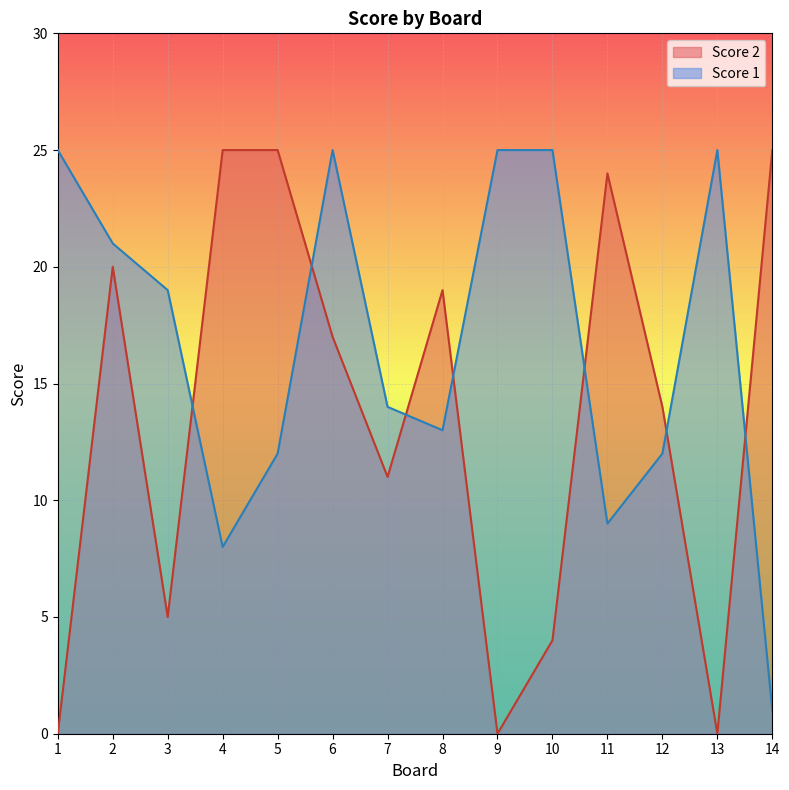

List the labels in order of Score 1 value, smallest first.

14, 4, 11, 5, 12, 8, 7, 3, 2, 1, 6, 9, 10, 13